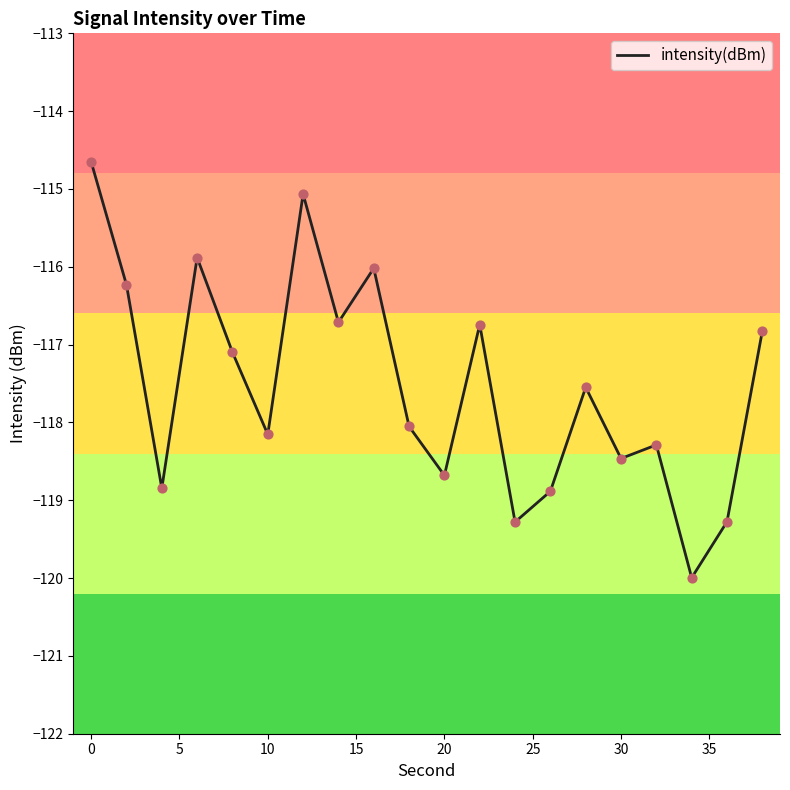

What is the difference between the maximum and minimum values?

5.3